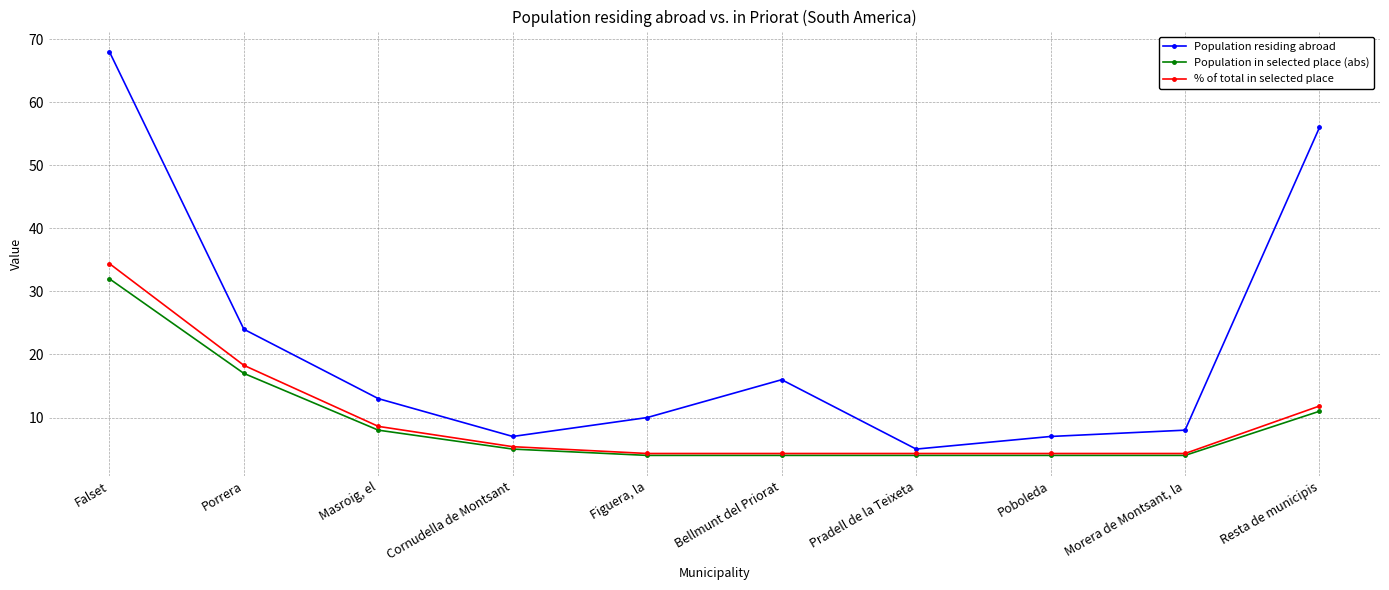

At which label does Population in selected place (abs) first exceed 5?

Falset